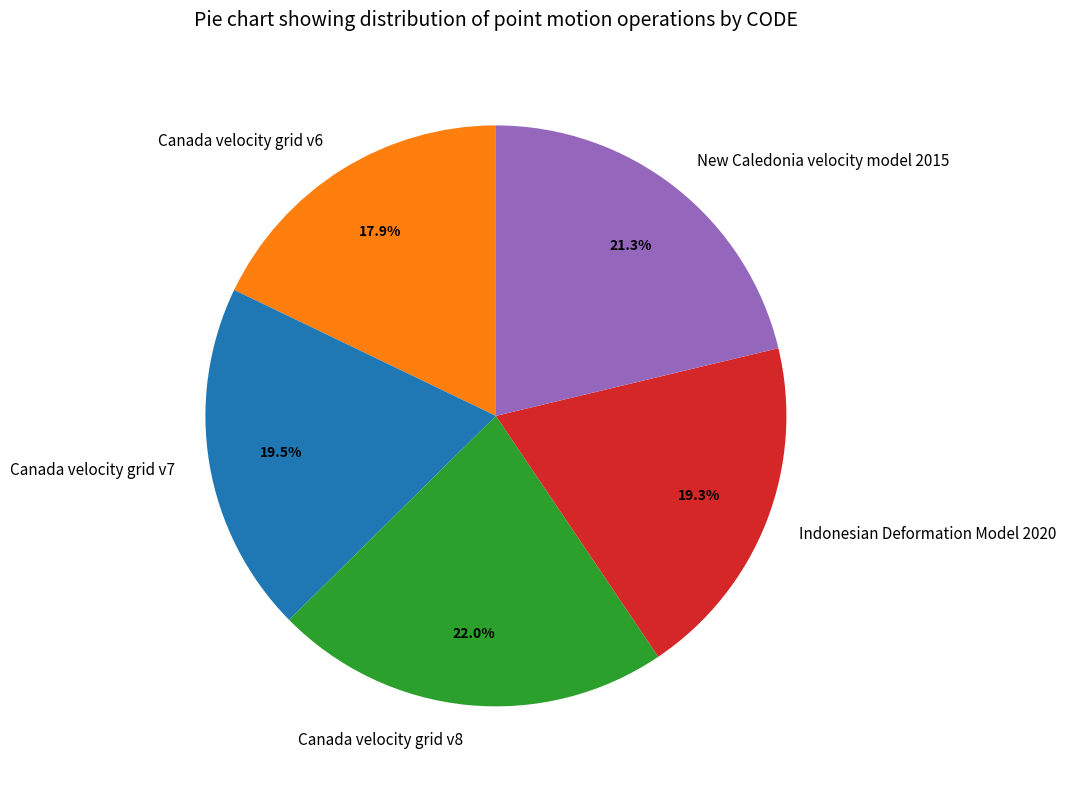

Is it true that Canada velocity grid v8 is 8% of the pie?

False